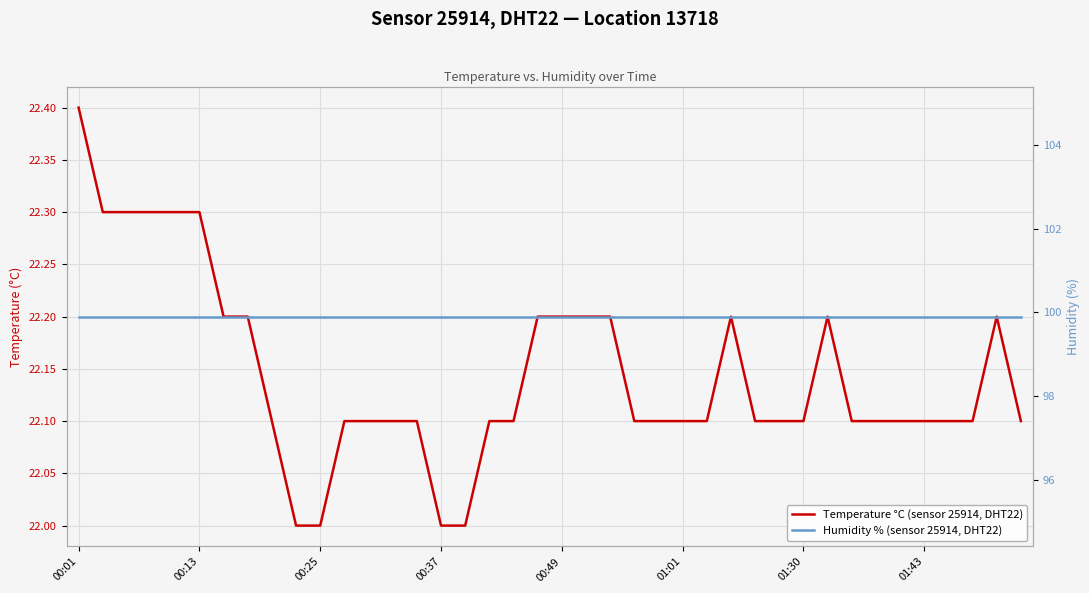

What are all the series names shown in the legend?

Temperature °C (sensor 25914, DHT22), Humidity % (sensor 25914, DHT22)